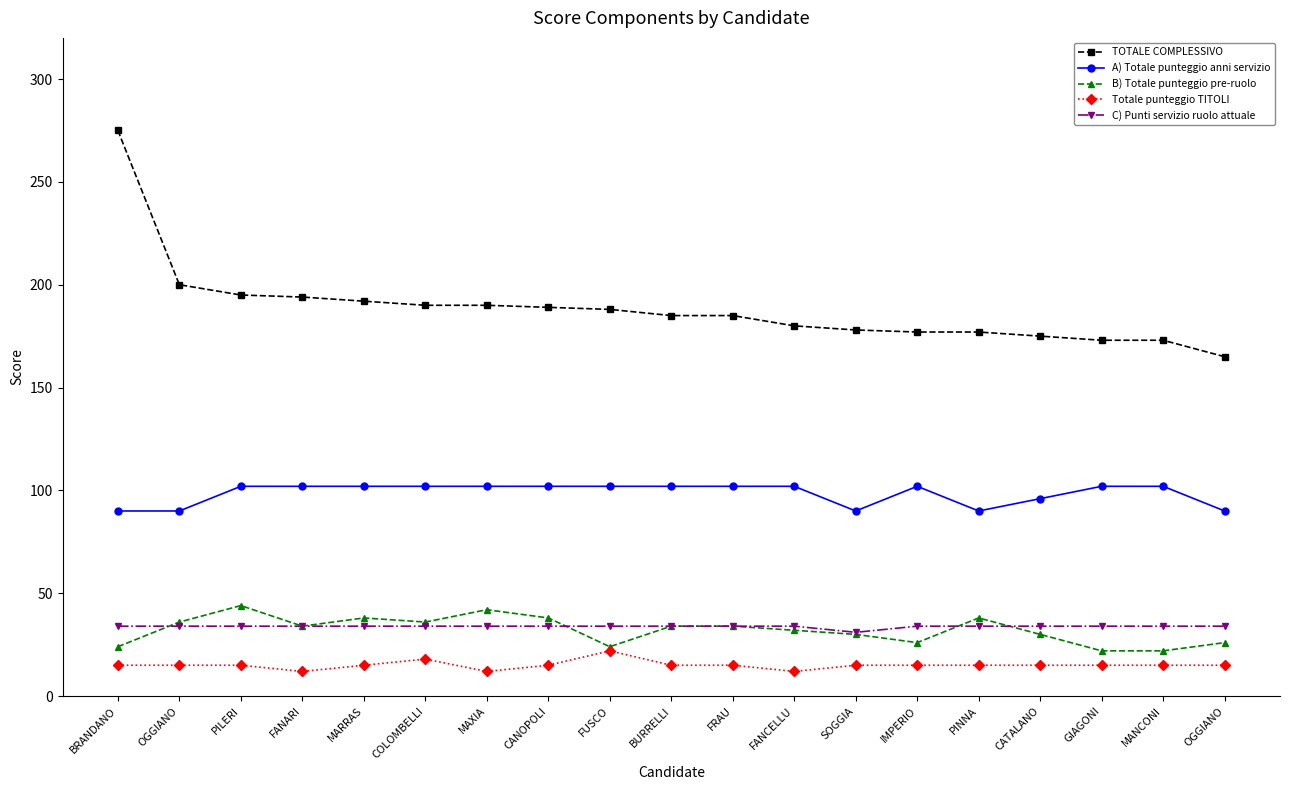

How many data points does each series have?

19